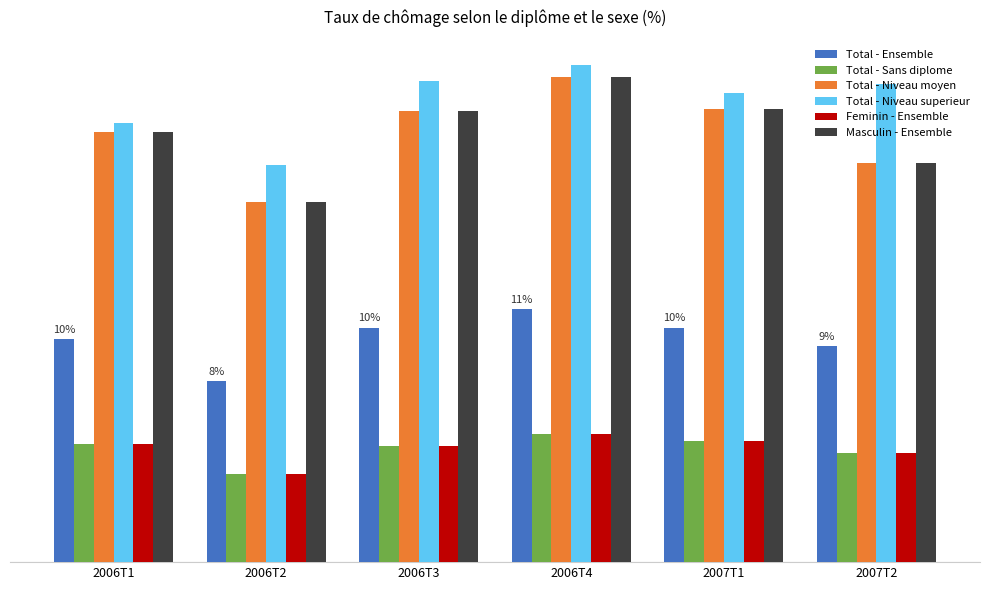

Between 2006T1 and 2006T4, which is larger?

2006T4